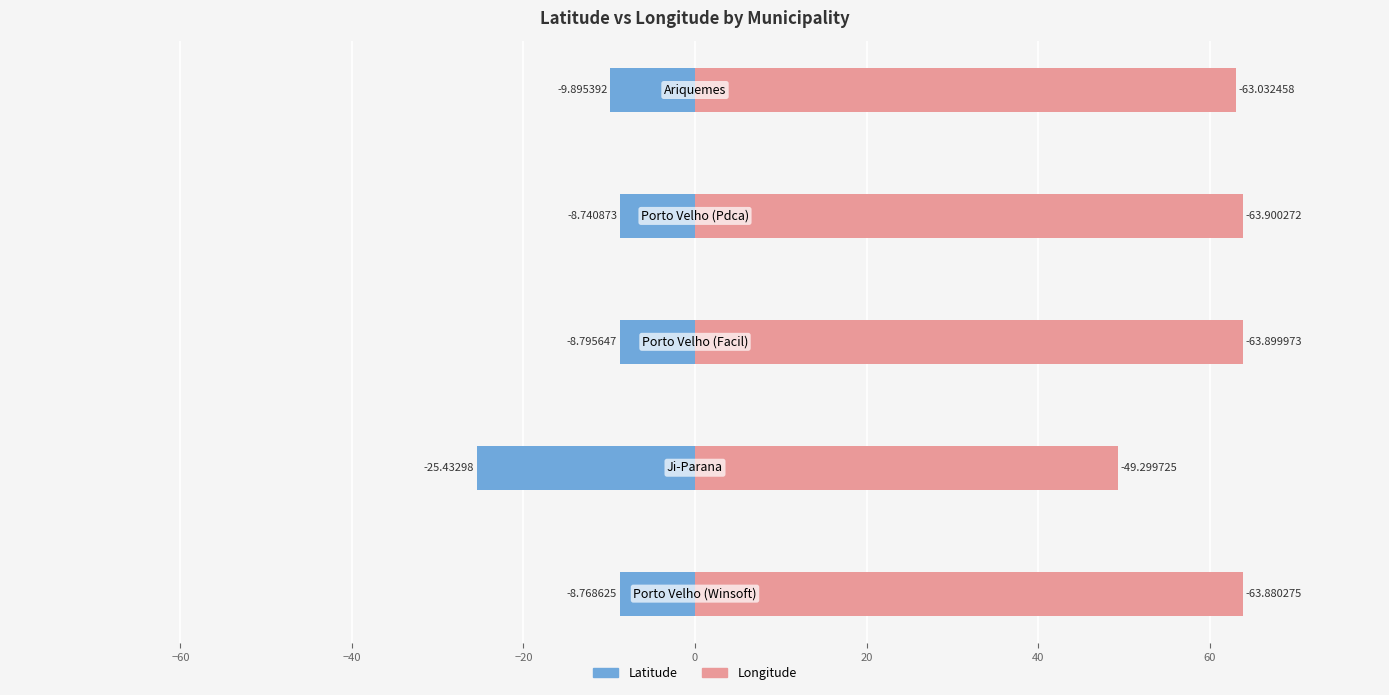

The value of Latitude at −60 is -42.1. True or false?

False